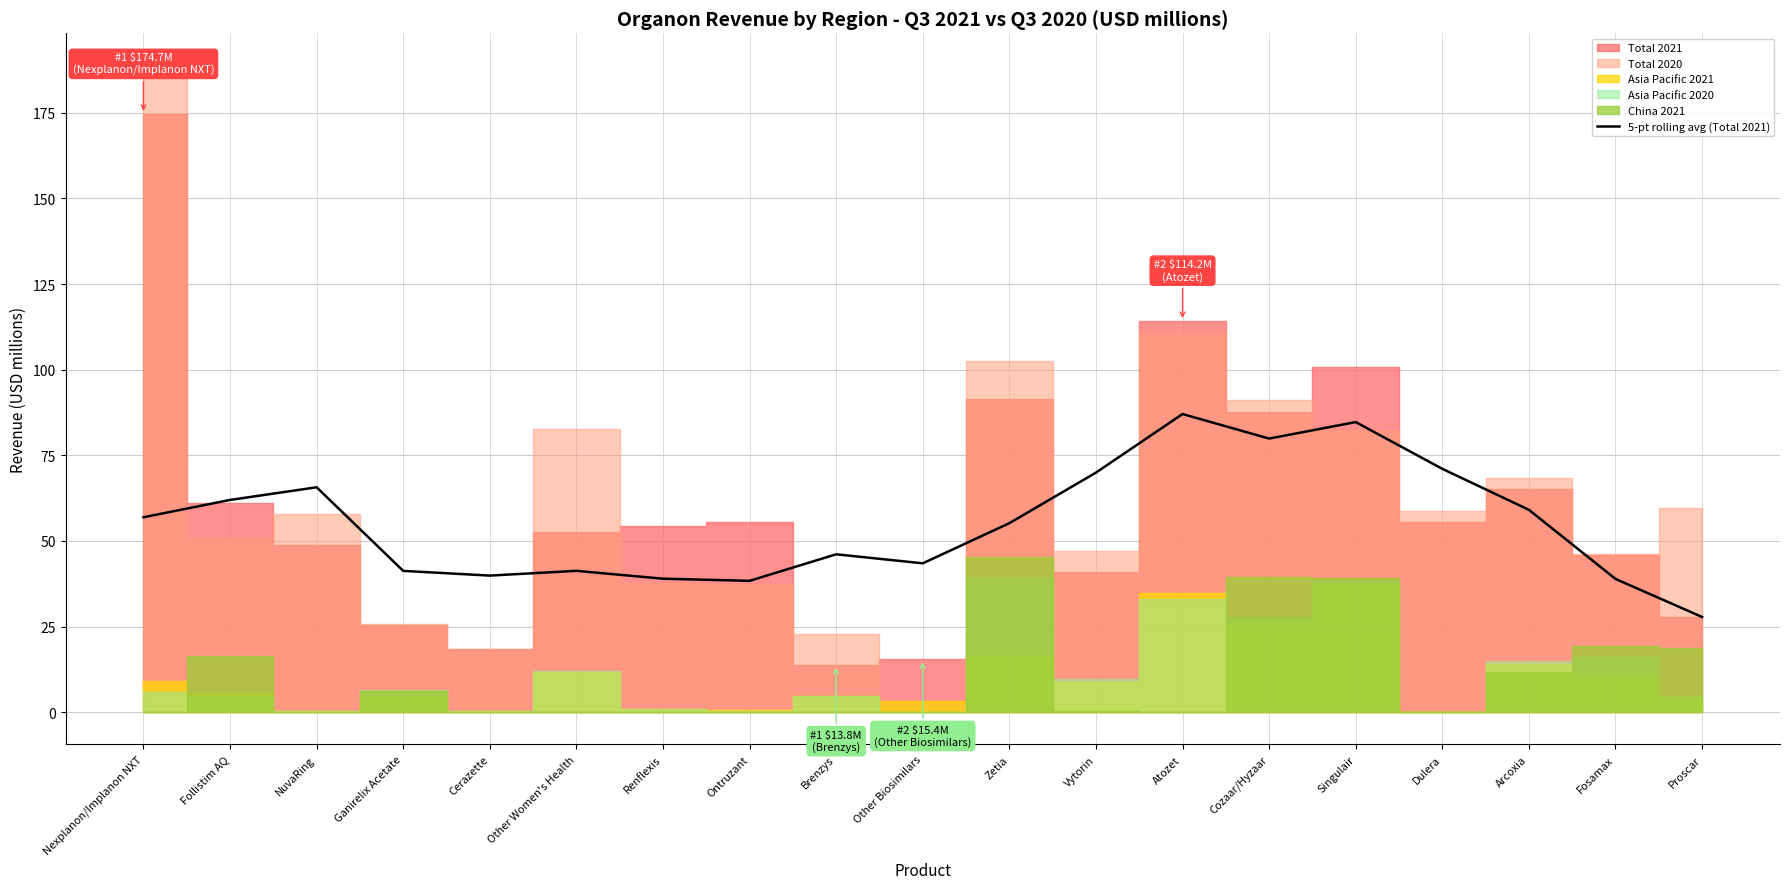

How many interior local valleys (lower than both neighbors) does the data have?

4